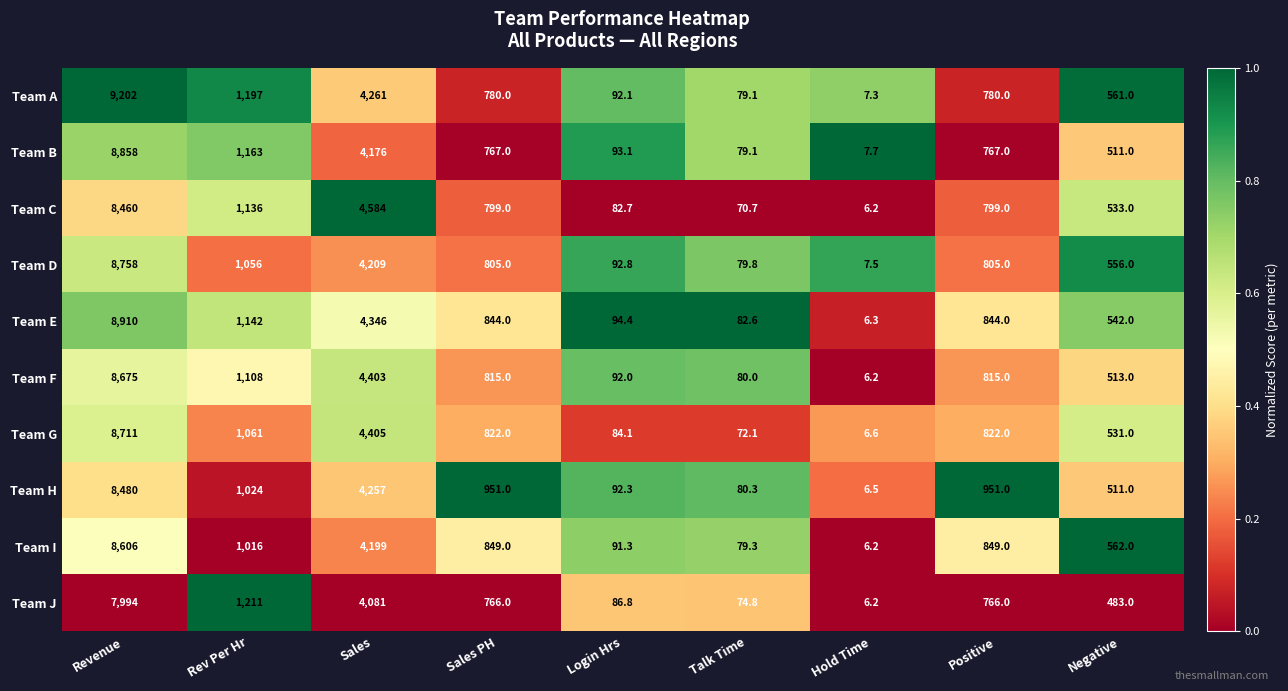

What is the greatest value displayed?

9202.0